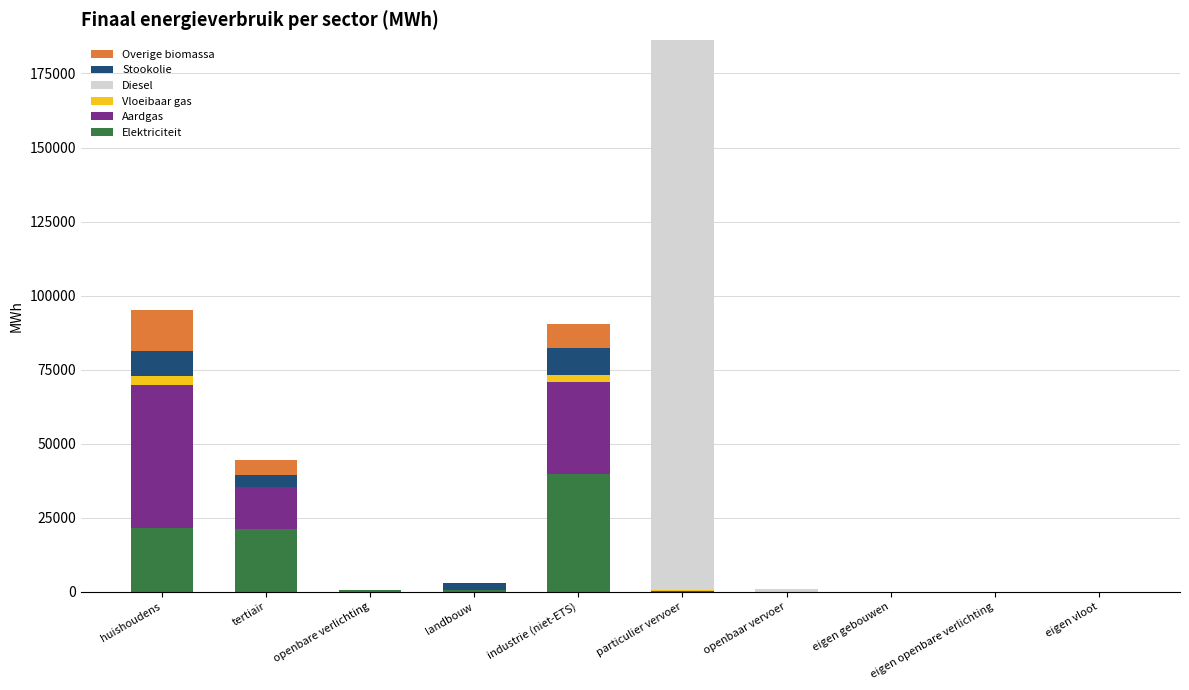

At which label does Elektriciteit reach its peak?

industrie (niet-ETS)